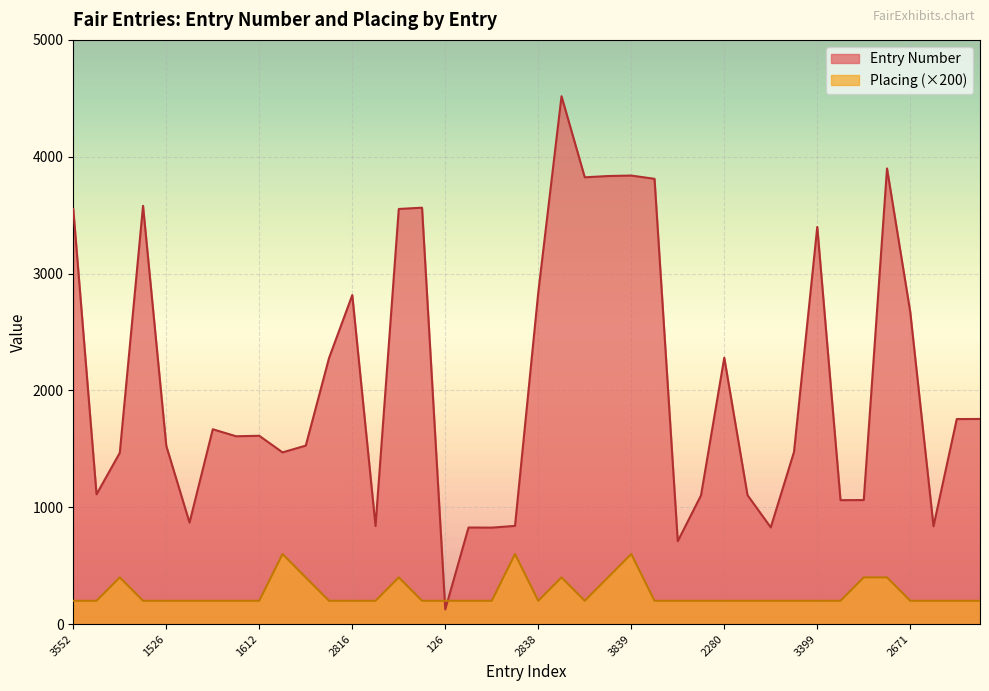

List the series in order of their overall mean, lowest first.

Placing (×200), Entry Number